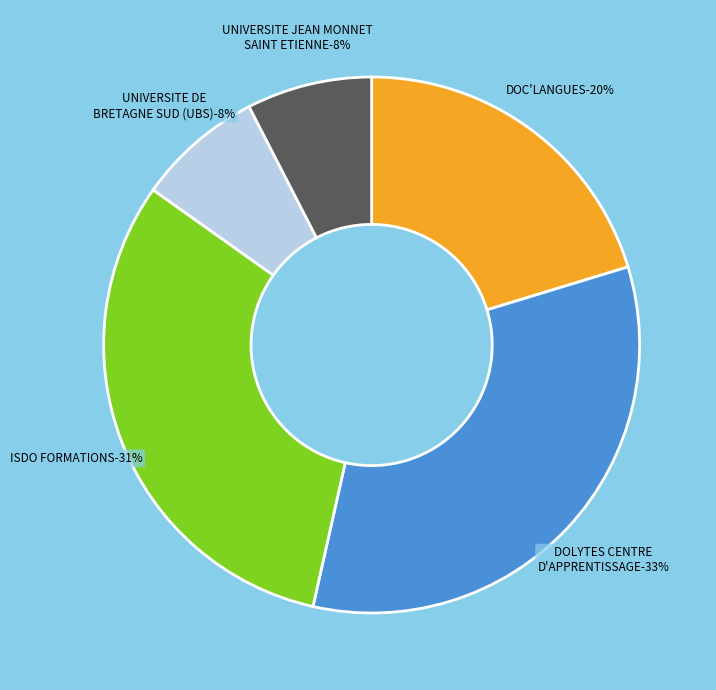

To the nearest percent, what portion does UNIVERSITE DE BRETAGNE SUD (UBS) represent?

8%